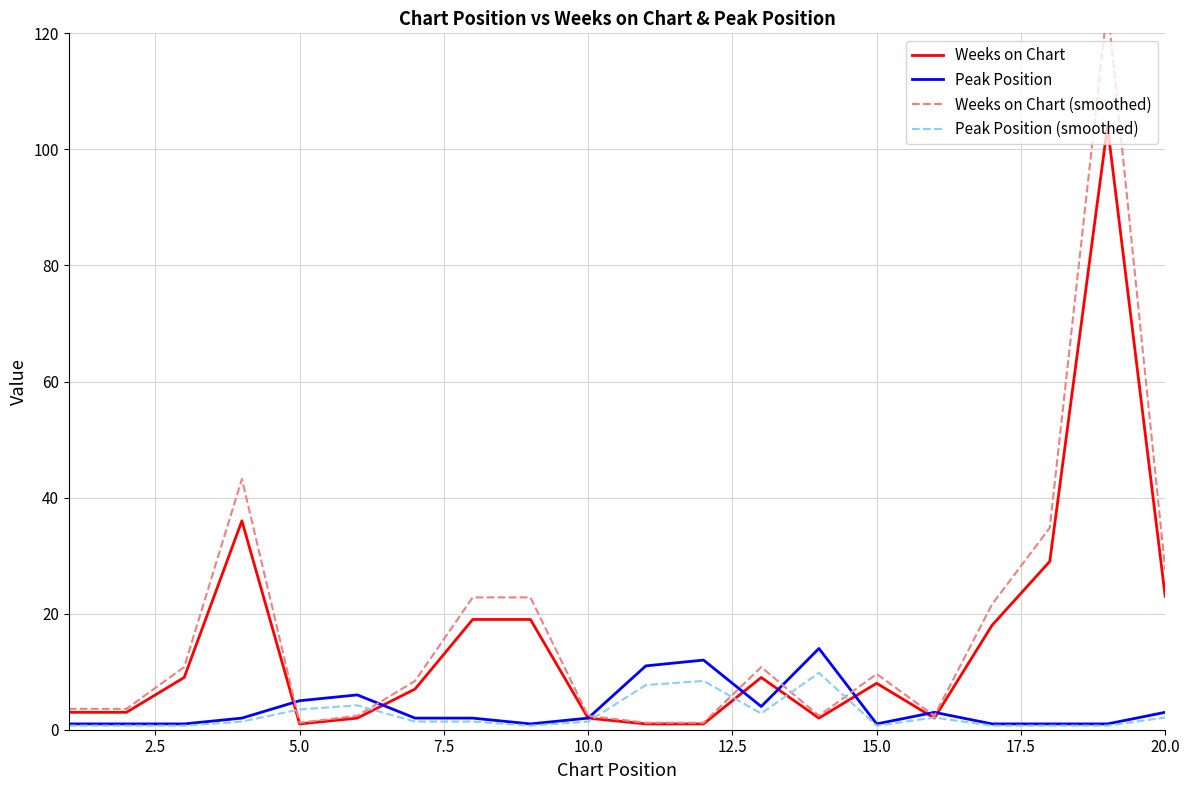

What is the maximum value for Peak Position (smoothed)?

9.8